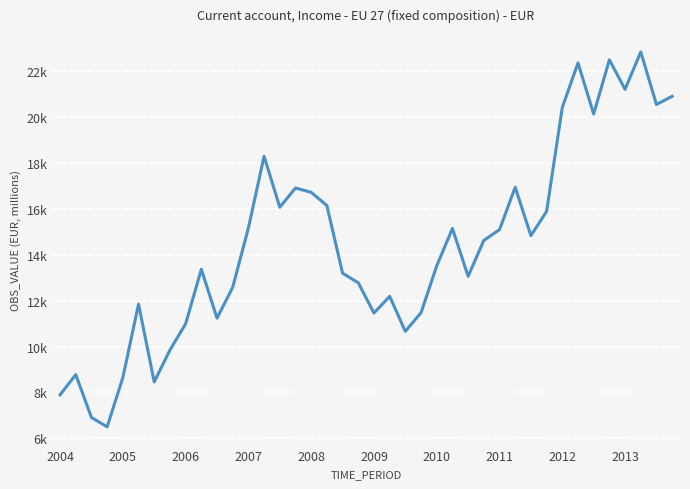

What is the difference between the maximum and minimum values?

16327.0